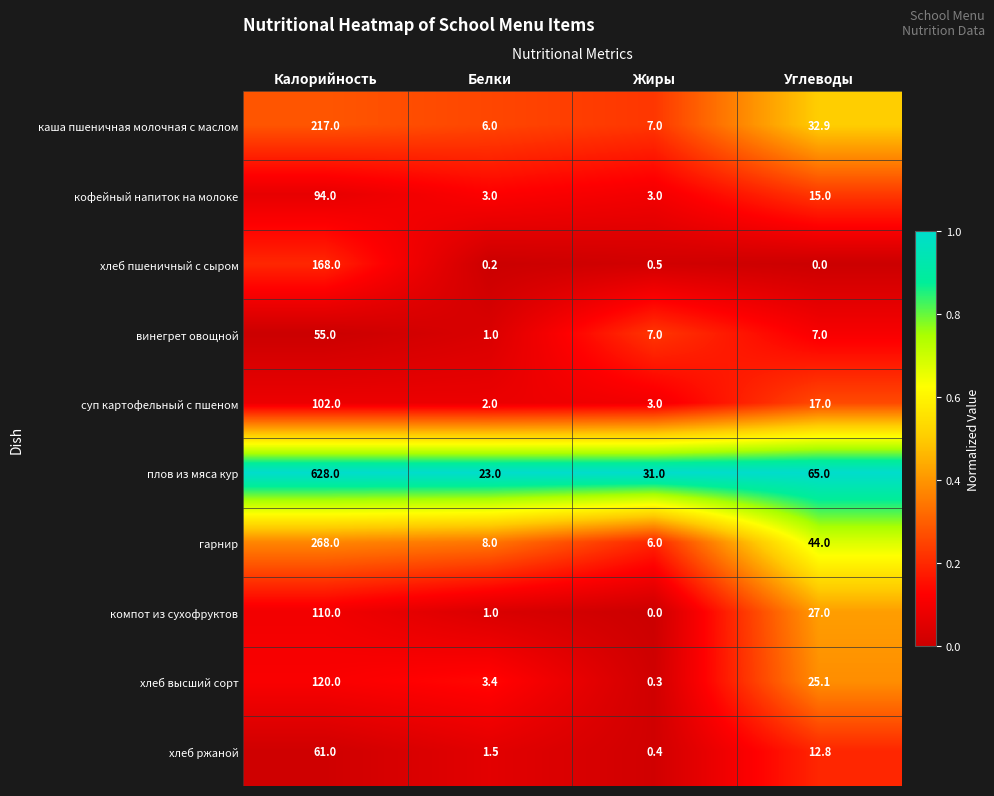

What is the sum of the винегрет овощной values at Жиры and Белки?

8.0